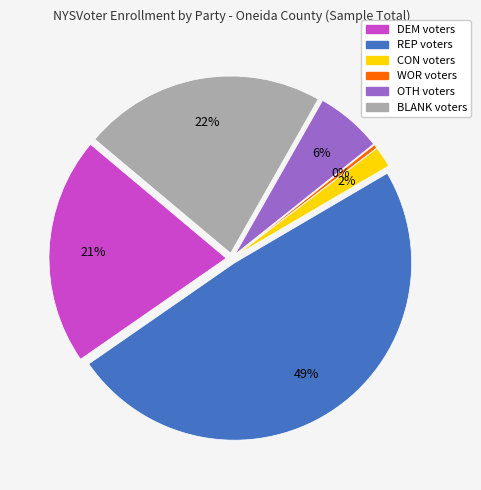

Is the sum of DEM and REP greater than half?

Yes